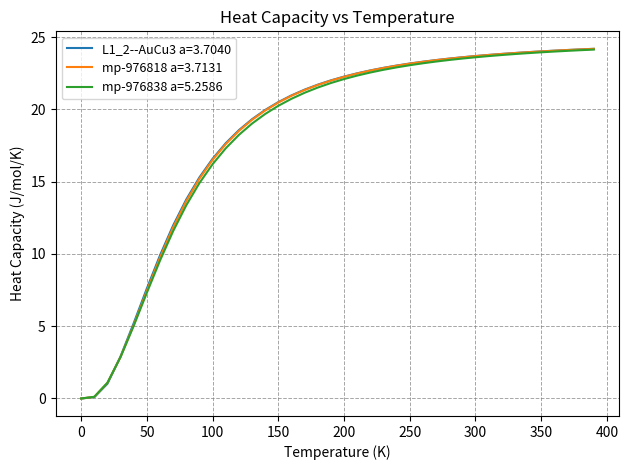

Which series has the largest range (max minus min)?

L1_2--AuCu3 a=3.7040